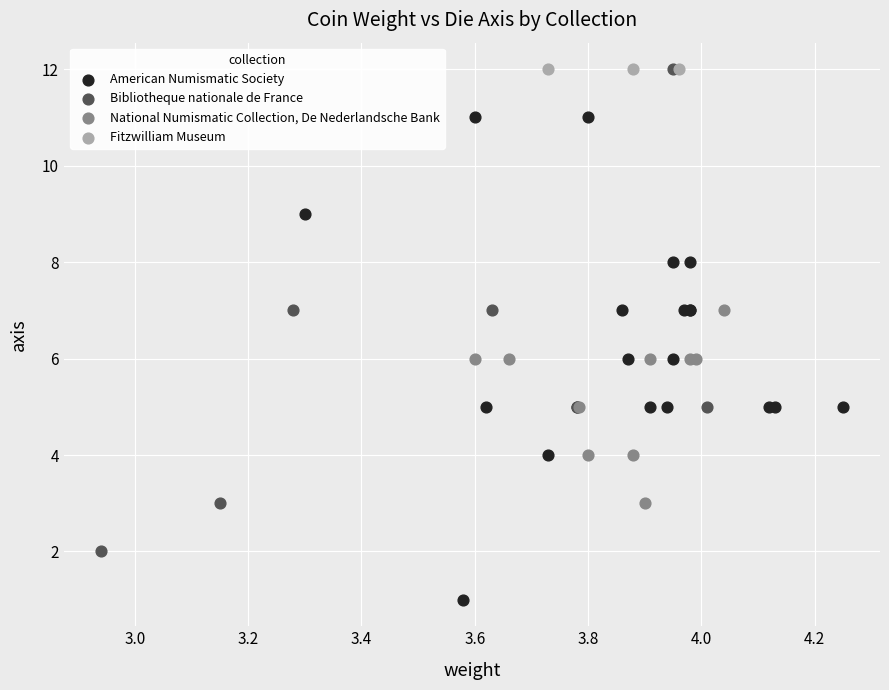

Which series contains the lowest Y value?

American Numismatic Society